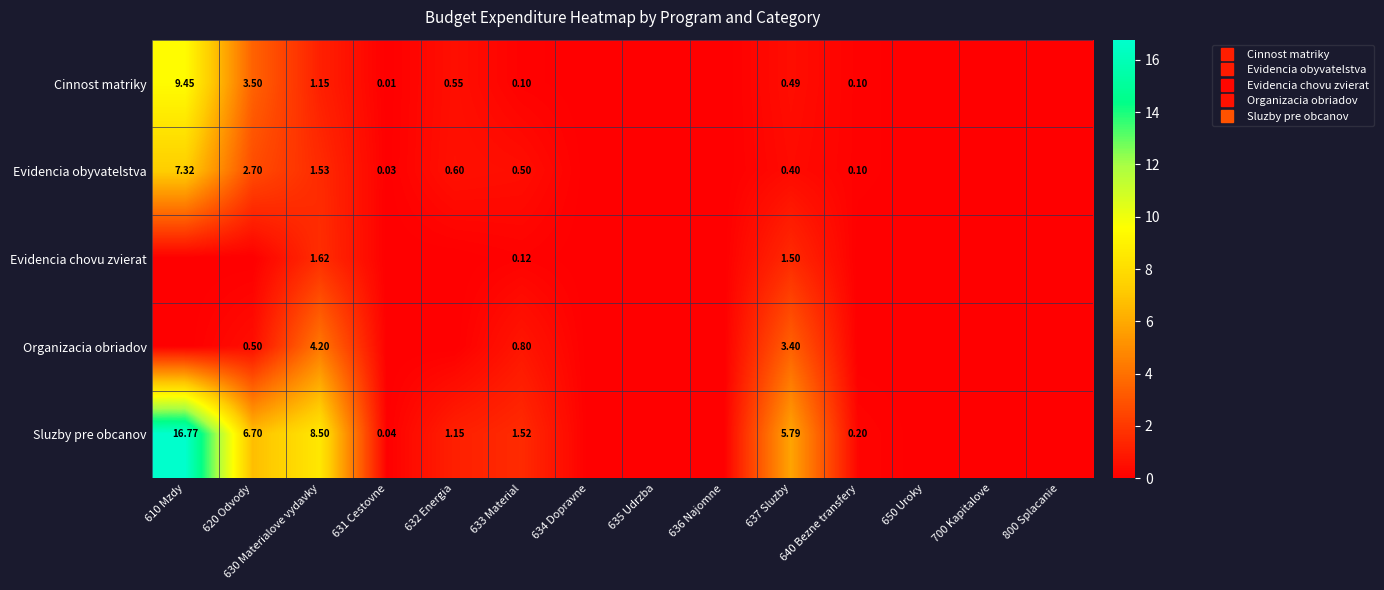

Which series has the largest total across all categories?

Sluzby pre obcanov